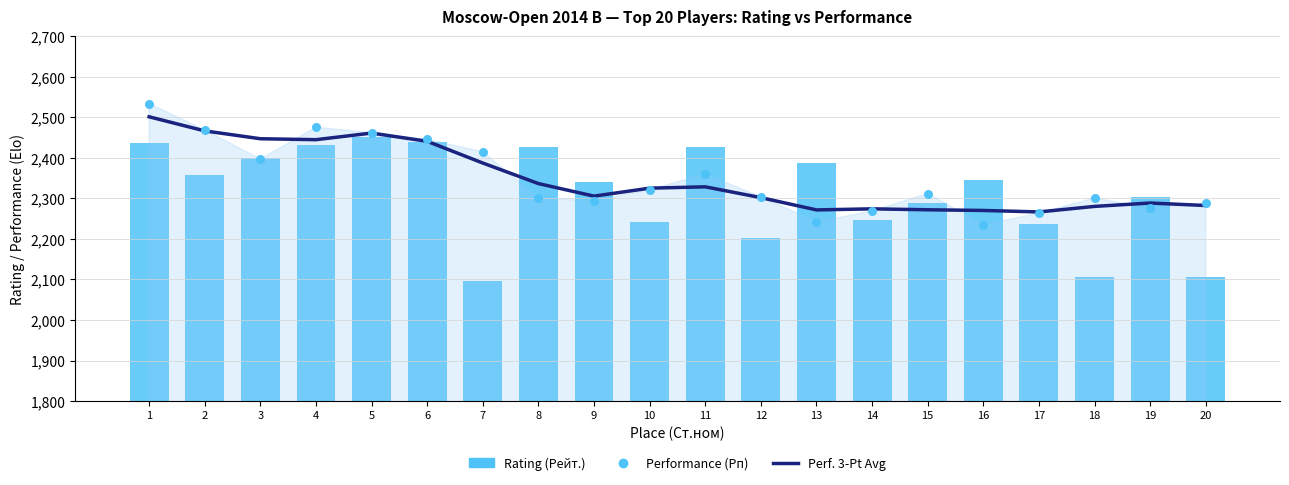

Which series has the largest Y range (max minus min)?

Rating (Рейт.)